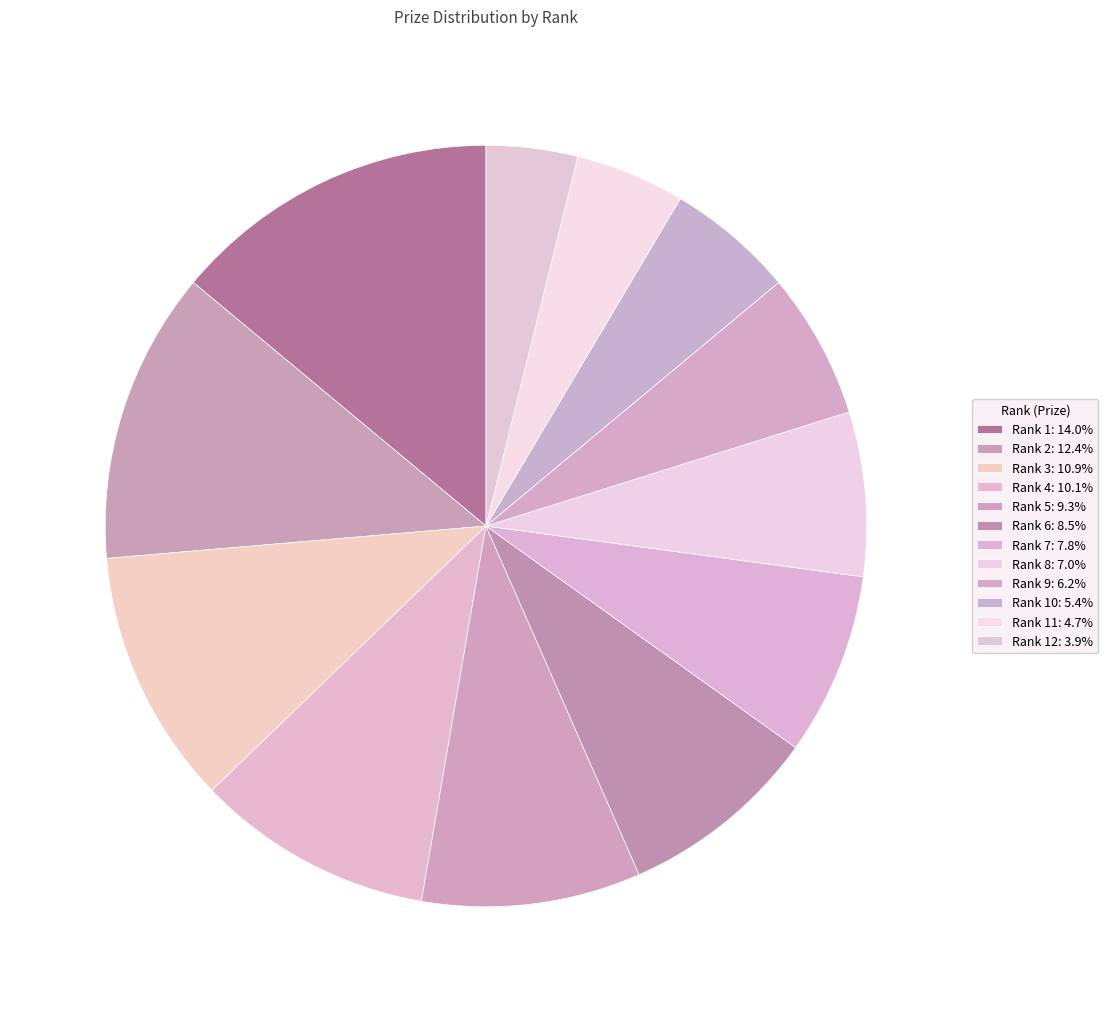

How many slices are in this pie chart?

12